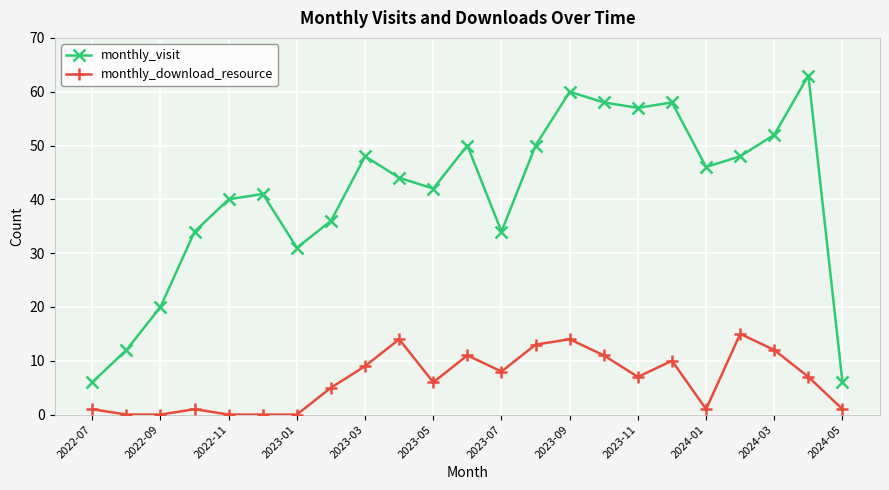

True or false: monthly_visit and monthly_download_resource cross at least once.

False